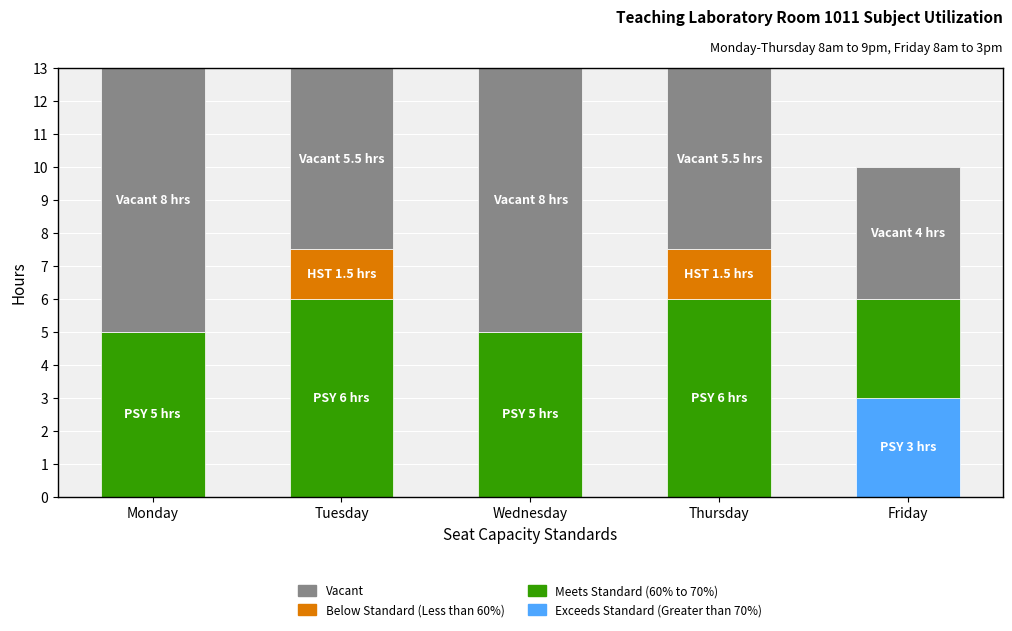

What is the total value across all series at Monday?

13.0